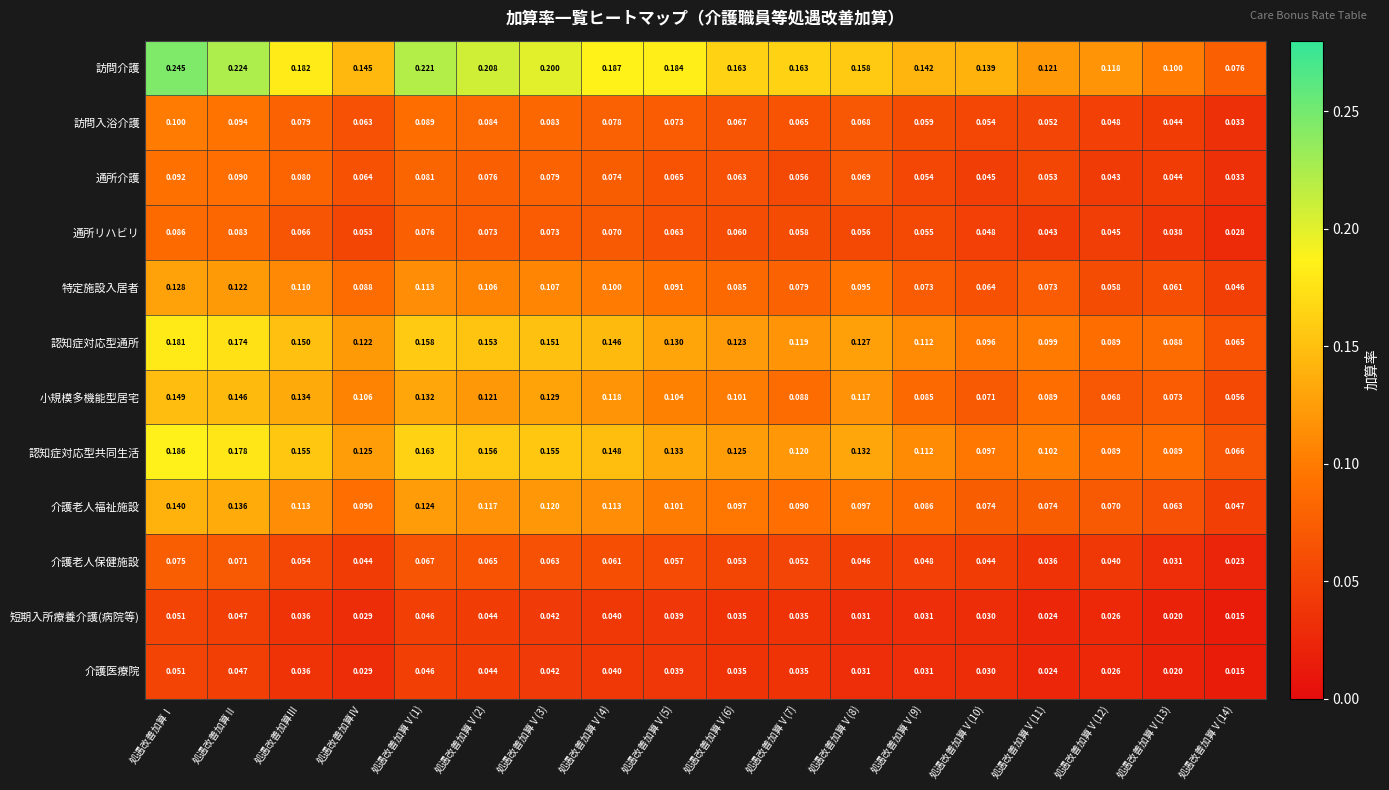

At which label does 特定施設入居者 reach its peak?

処遇改善加算Ⅰ